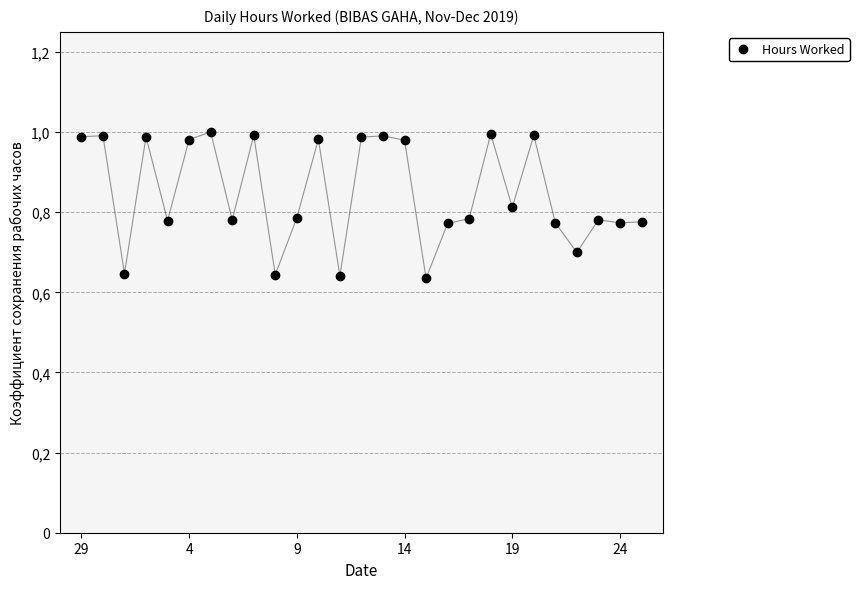

Reading left to right, what are all the values shown in this chart?

1.0	1.0	0.6	1.0	0.8	1.0	1.0	0.8	1.0	0.6	0.8	1.0	0.6	1.0	1.0	1.0	0.6	0.8	0.8	1.0	0.8	1.0	0.8	0.7	0.8	0.8	0.8